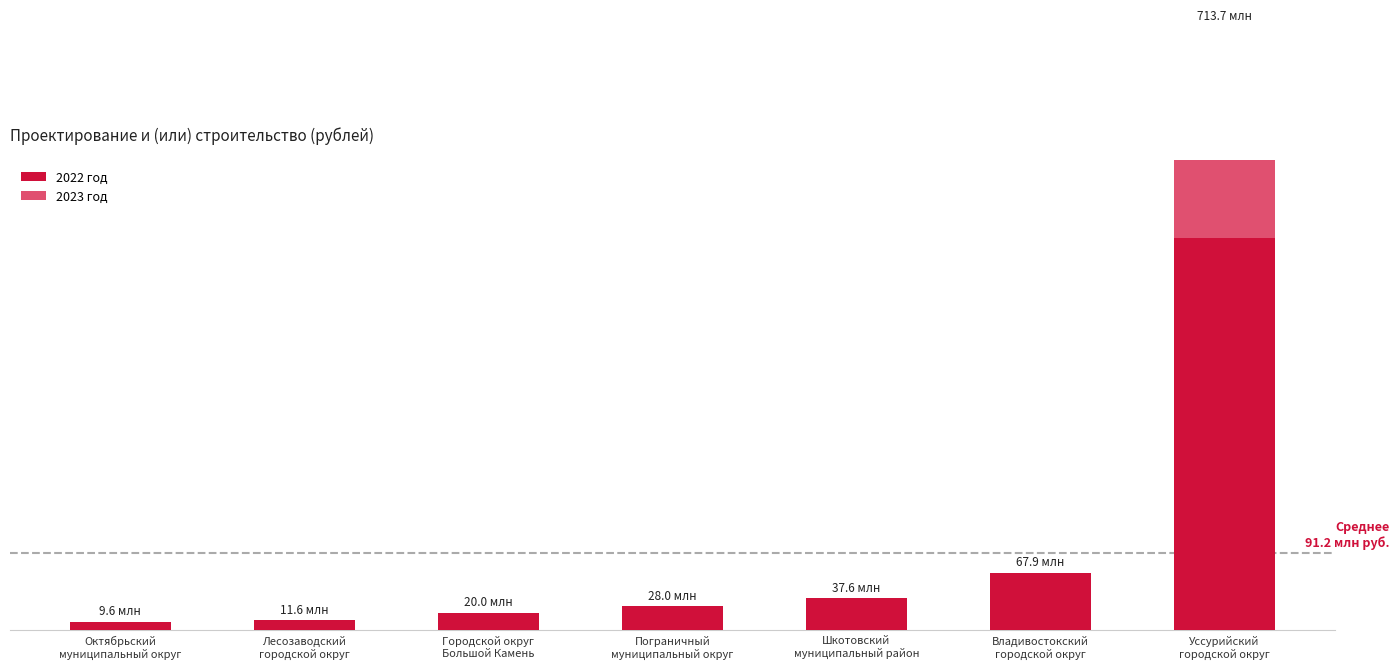

What is the difference between the highest and lowest values at Уссурийский
городской округ?

213660858.2